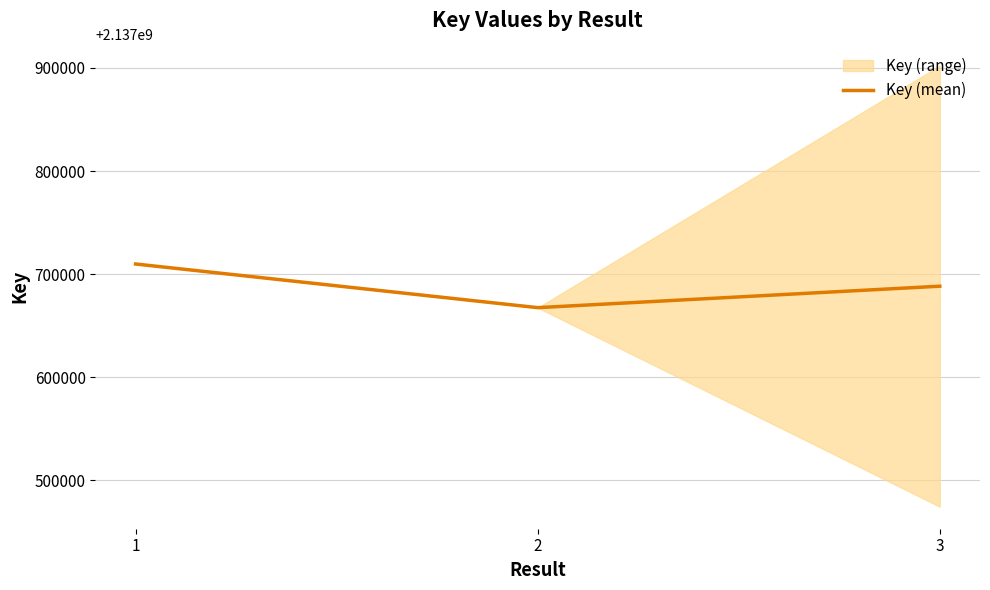

Rank the categories by value from highest to lowest.

1, 3, 2